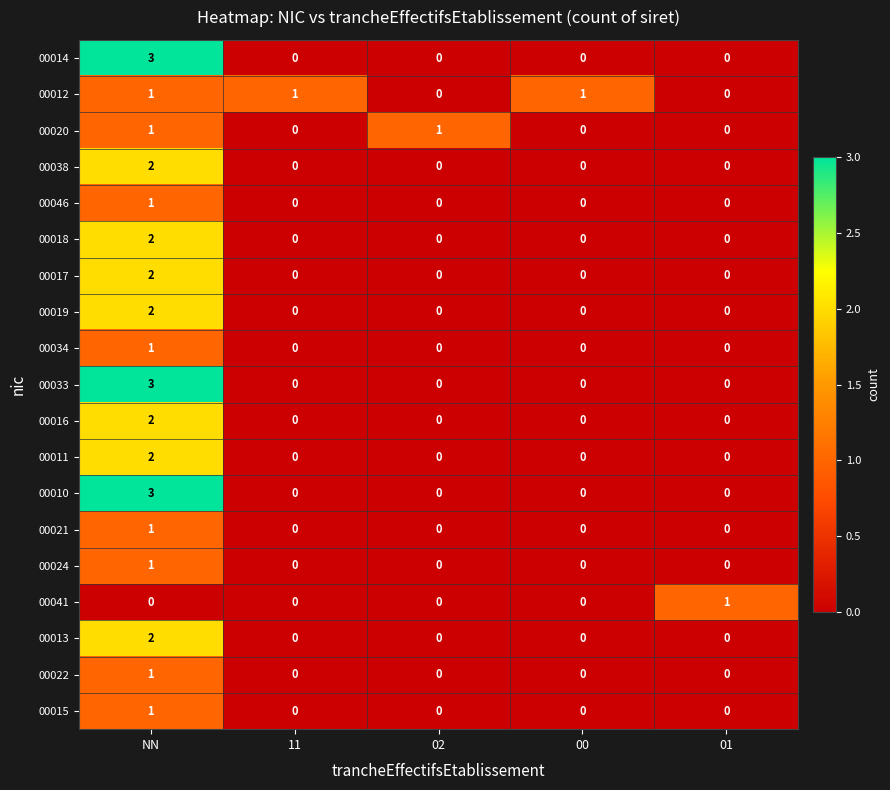

Count the 00020 values in the range 0 to 1.

5